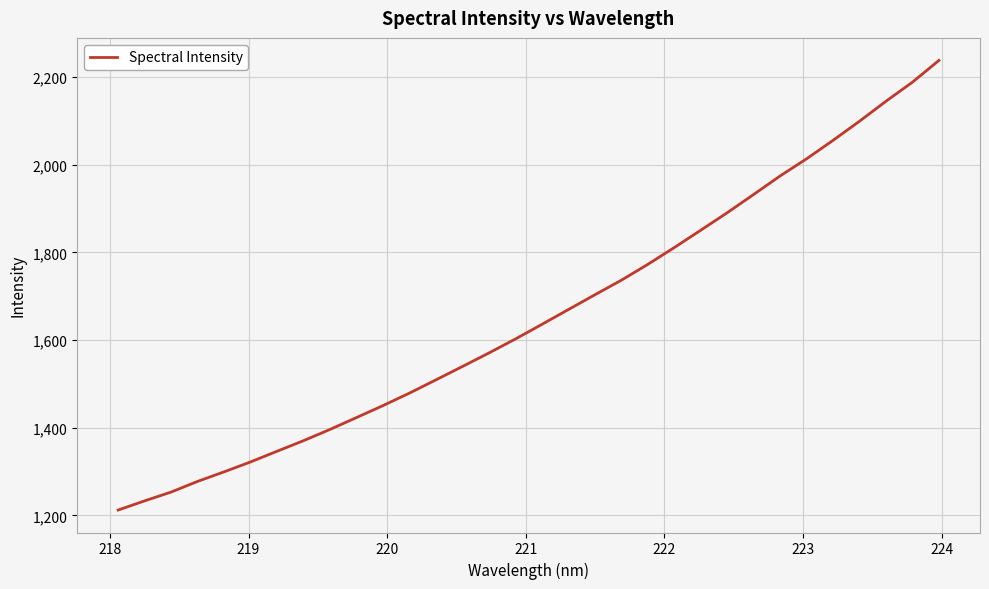

Count the number of data series in this chart.

1